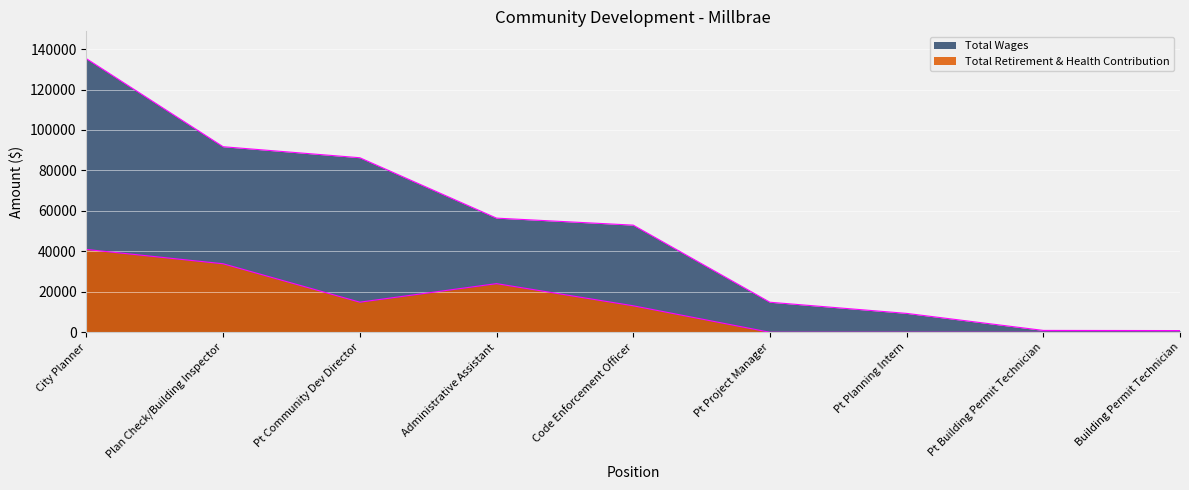

What is the label of the 5th point from the left?

Code Enforcement Officer